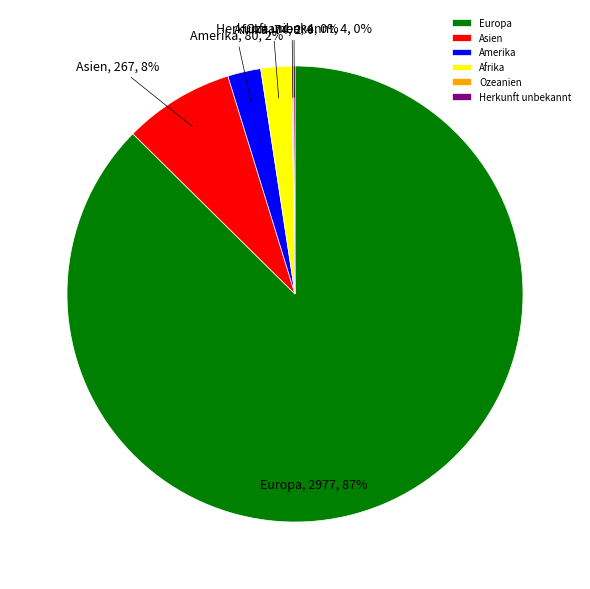

What is the largest slice in the pie chart?

Europa